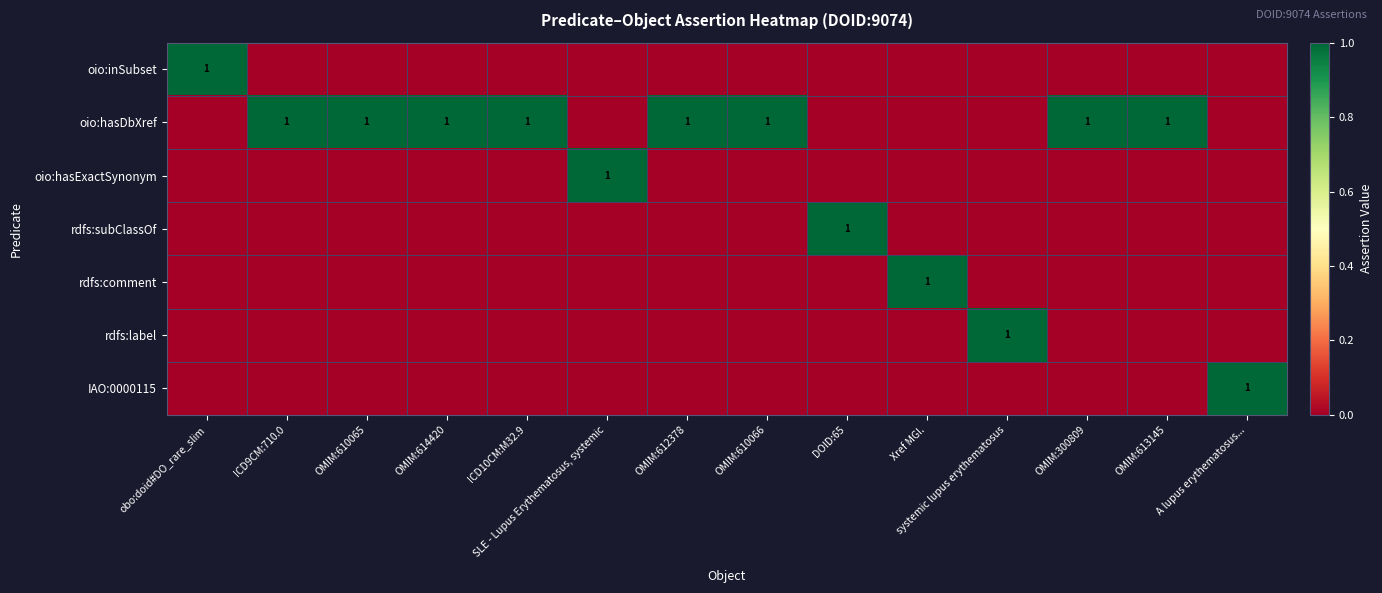

Rank the series by their maximum value, from highest to lowest.

oio:inSubset, oio:hasDbXref, oio:hasExactSynonym, rdfs:subClassOf, rdfs:comment, rdfs:label, IAO:0000115